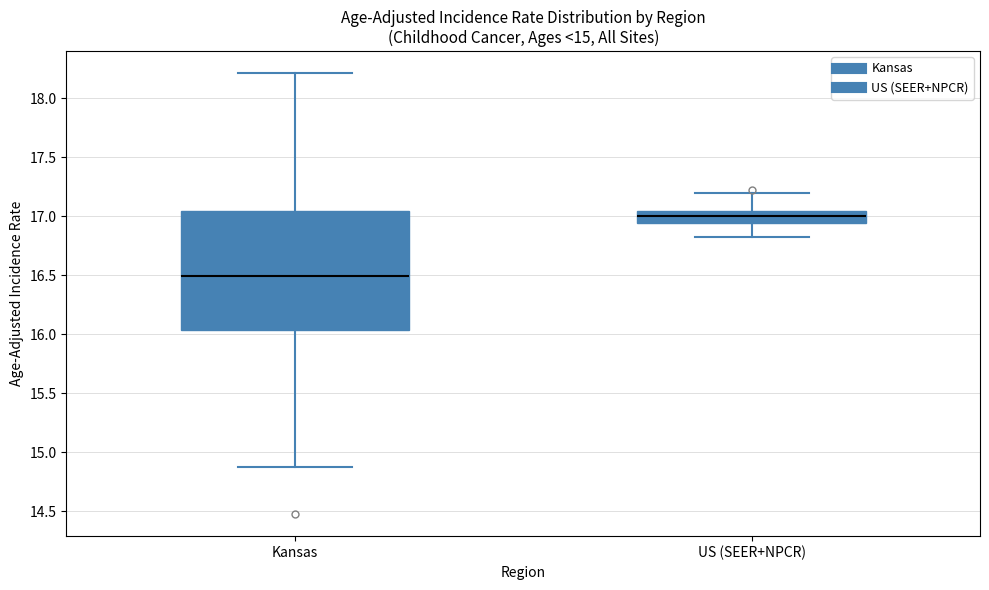

Reading left to right, read every box against the y-axis: the position of its median line, the range the box covers, and the ends of its whiskers. The values are not printed on the chart, so give them approximately, as read against the axis.

Kansas: median 16.50, box 16.05 to 17.05, whiskers 14.85 to 18.20
US (SEER+NPCR): median 17.00, box 16.95 to 17.05, whiskers 16.85 to 17.20